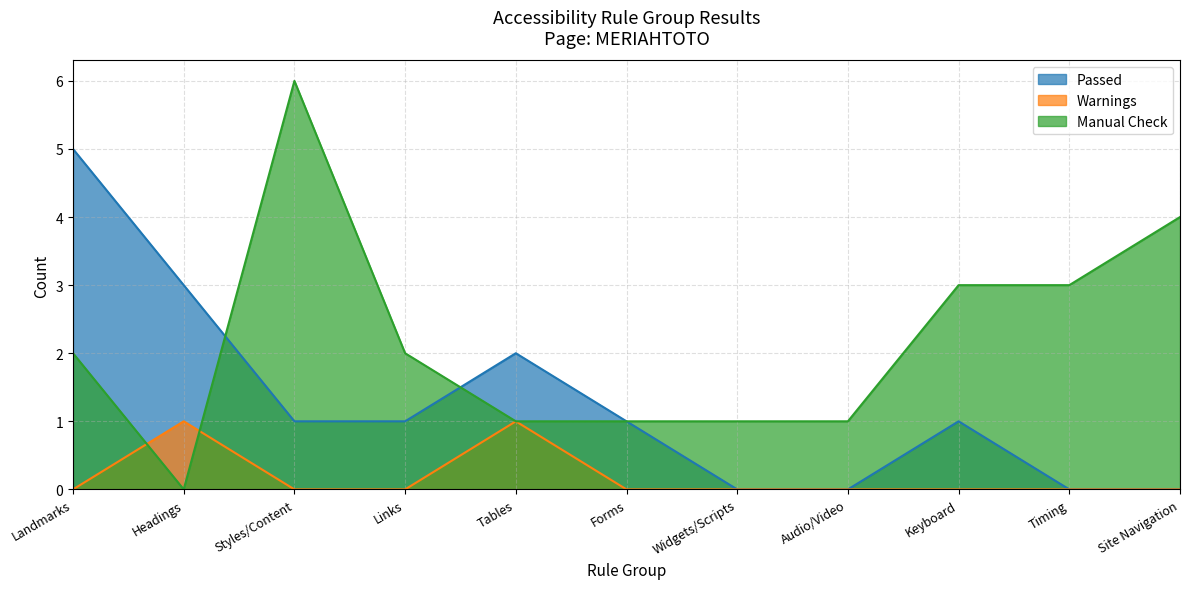

After their last crossing, which series has the higher values: Manual Check or Passed?

Passed